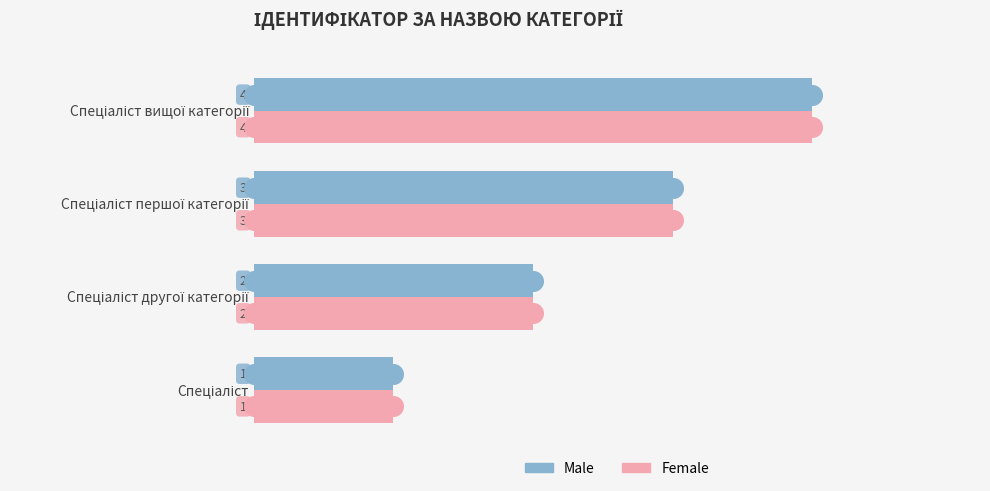

Which series has the largest total across all categories?

Male